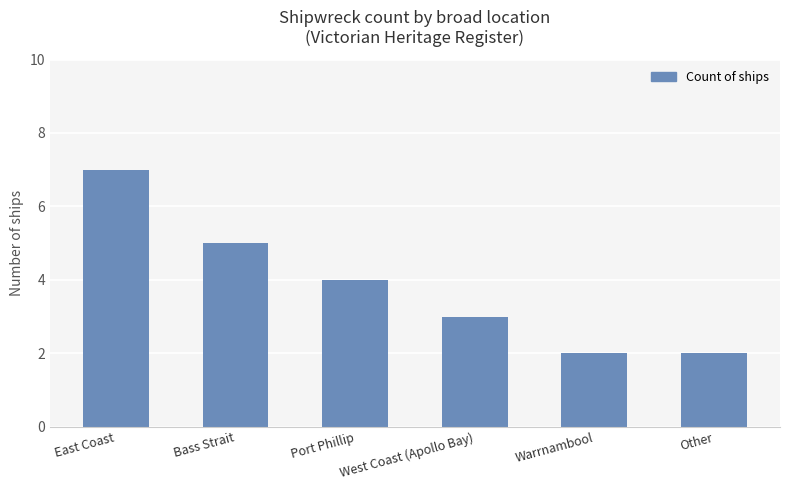

The value at Warrnambool is 2. True or false?

True